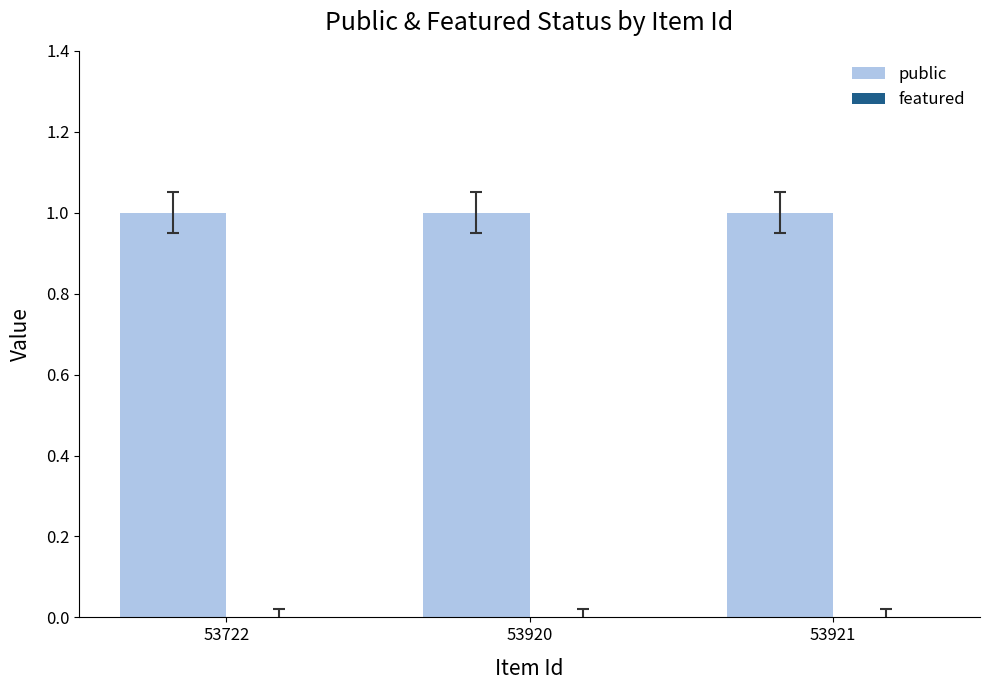

At how many categories does at least one series exceed 0?

3